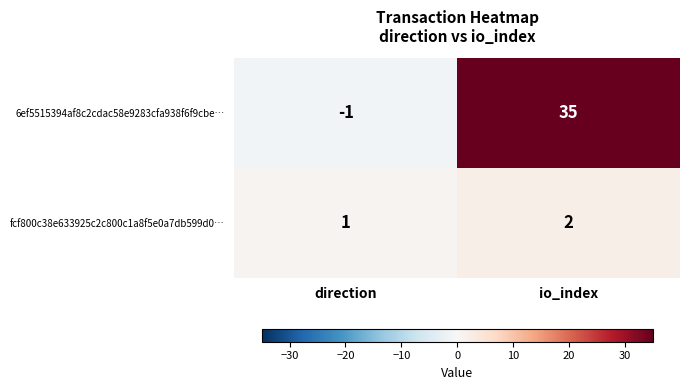

Rank the series by their average value, from lowest to highest.

fcf800c38e633925c2c800c1a8f5e0a7db599d0…, 6ef5515394af8c2cdac58e9283cfa938f6f9cbe…